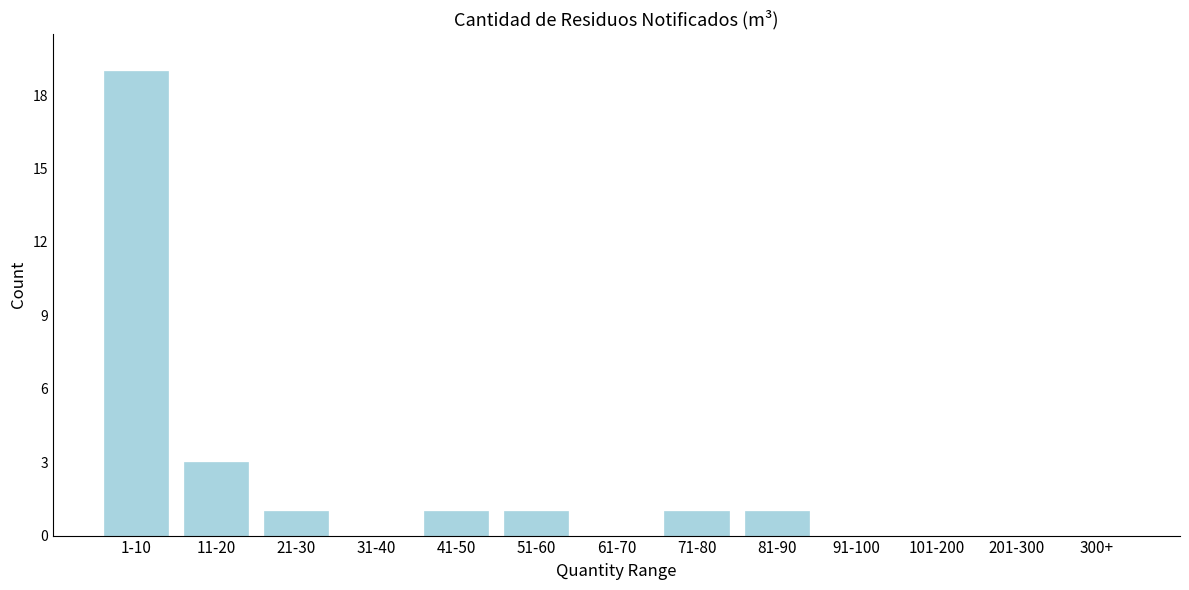

Reading right to left, what are all the values shown in this chart?

300+=0	201-300=0	101-200=0	91-100=0	81-90=1	71-80=1	61-70=0	51-60=1	41-50=1	31-40=0	21-30=1	11-20=3	1-10=19